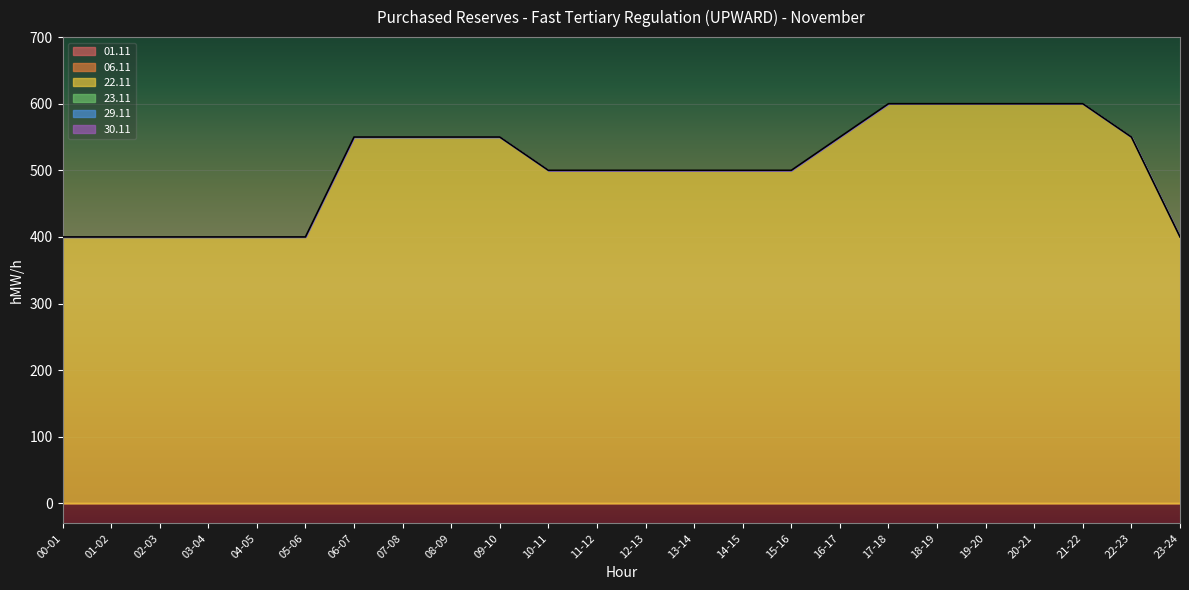

Rank the series by their maximum value, from lowest to highest.

01.11, 06.11, 23.11, 29.11, 30.11, 22.11